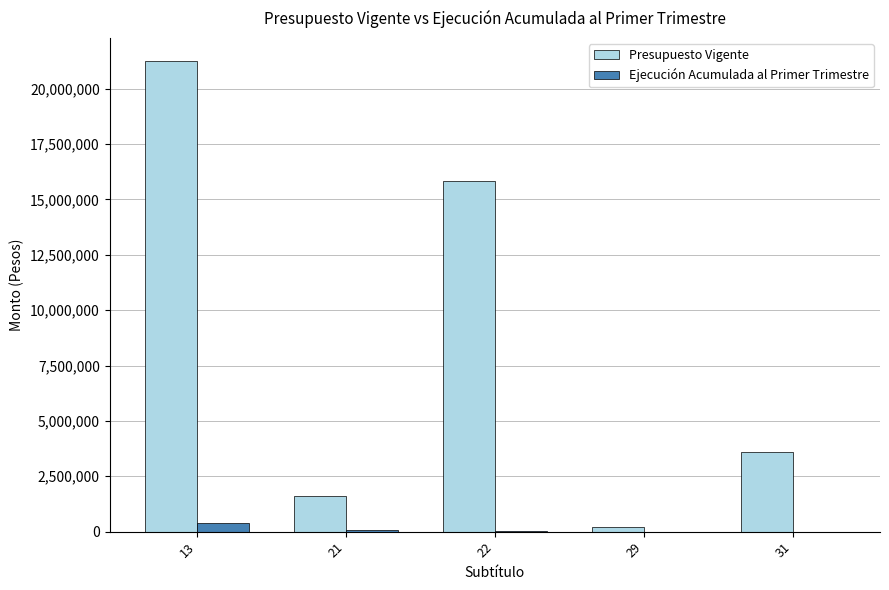

What is the average value of the Ejecución Acumulada al Primer Trimestre series?

105277